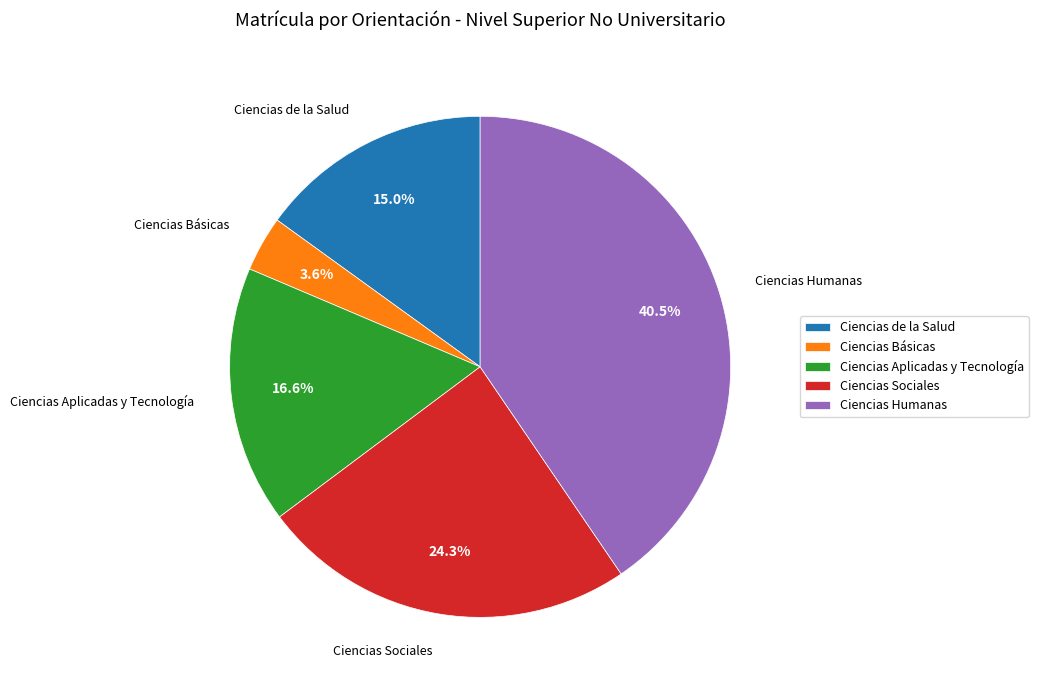

Is it true that Ciencias de la Salud is 8% of the pie?

False